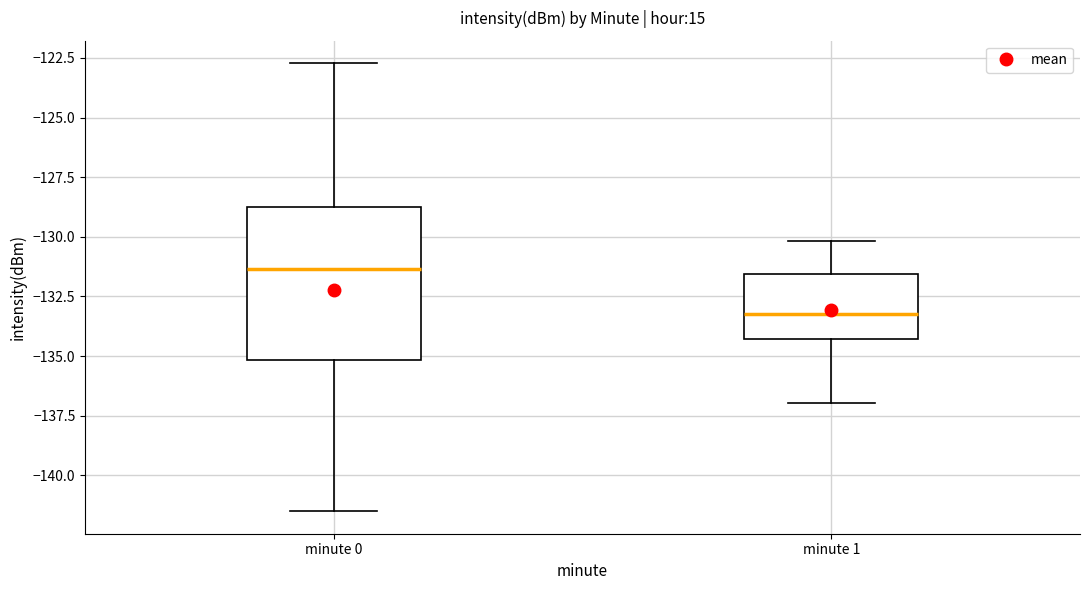

Which box is the tallest, from its lower edge to its upper edge?

minute 0